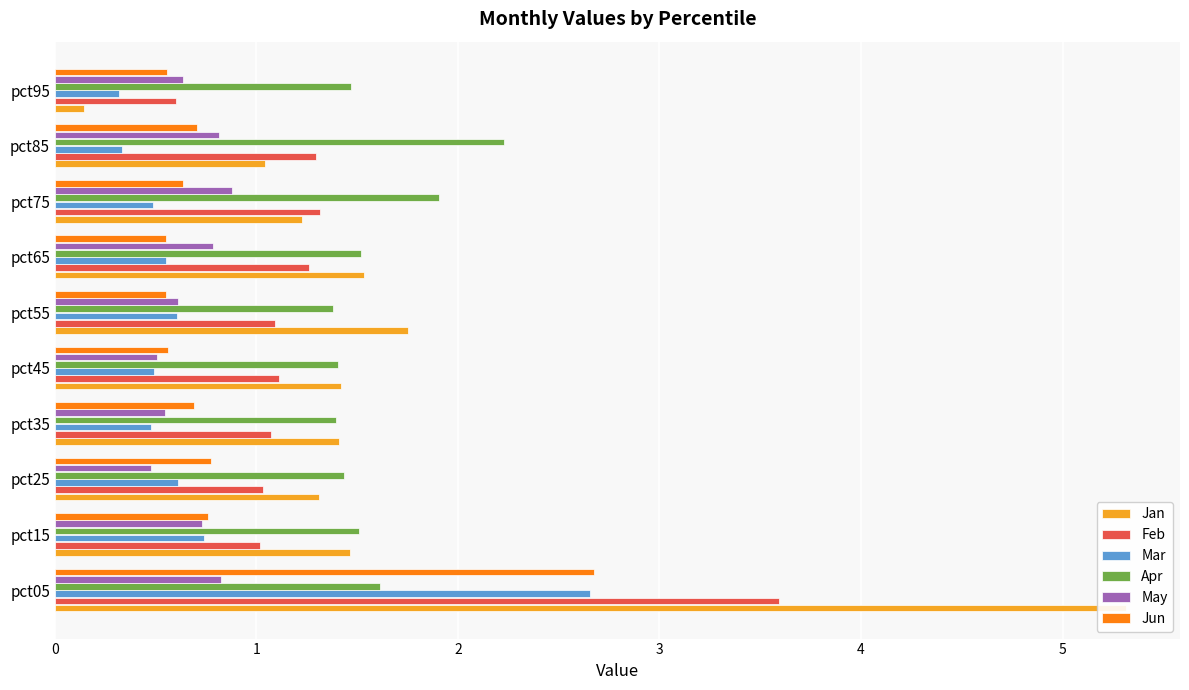

Which series changed the most between pct05 and pct55?

Jan